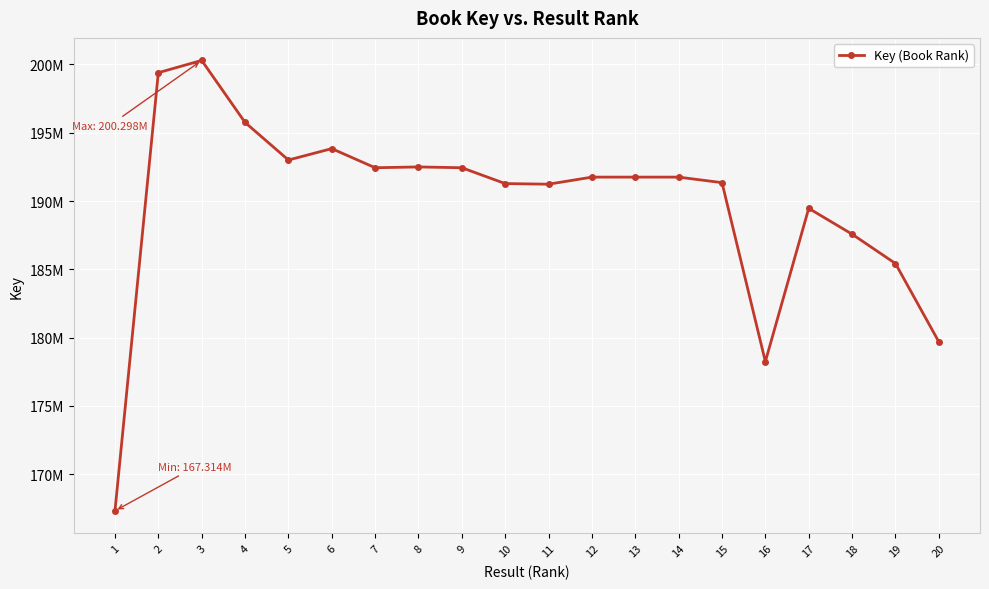

The chart shows a value of 191233003 at 11. True or false?

True